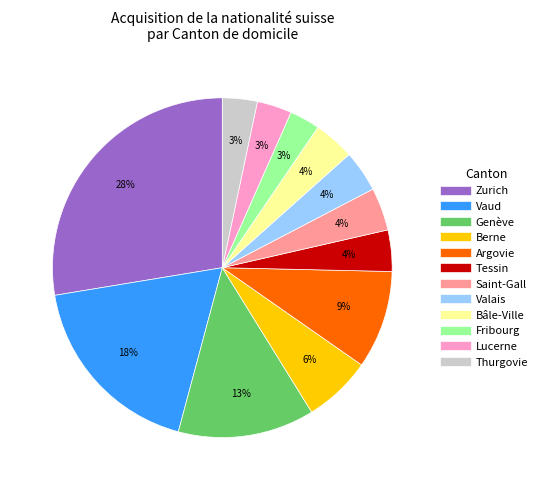

Is there any slice that represents more than half of the pie?

No